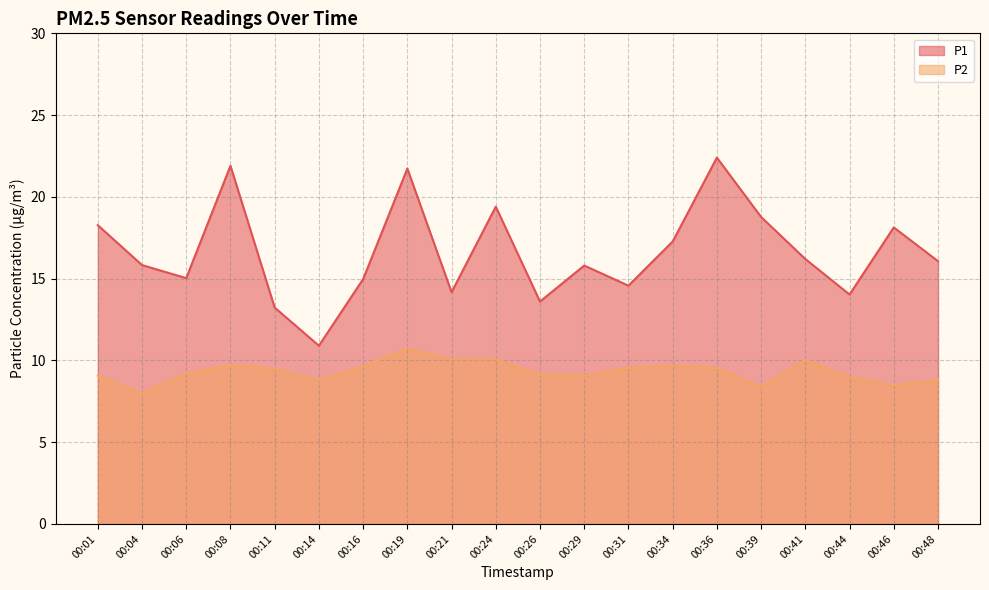

The P2 series shows 15.1 at 00:34. True or false?

False